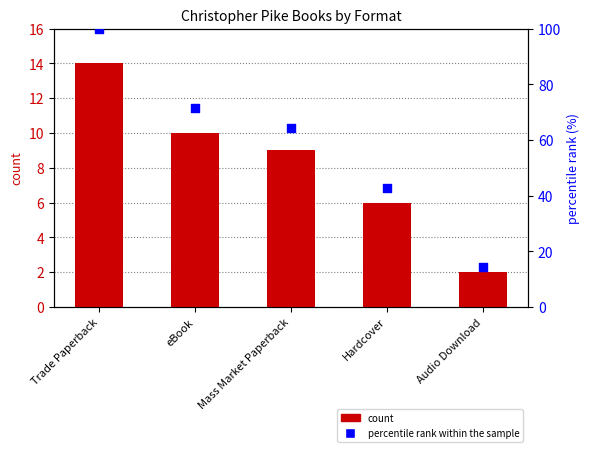

Which series has the largest Y range (max minus min)?

percentile rank within the sample